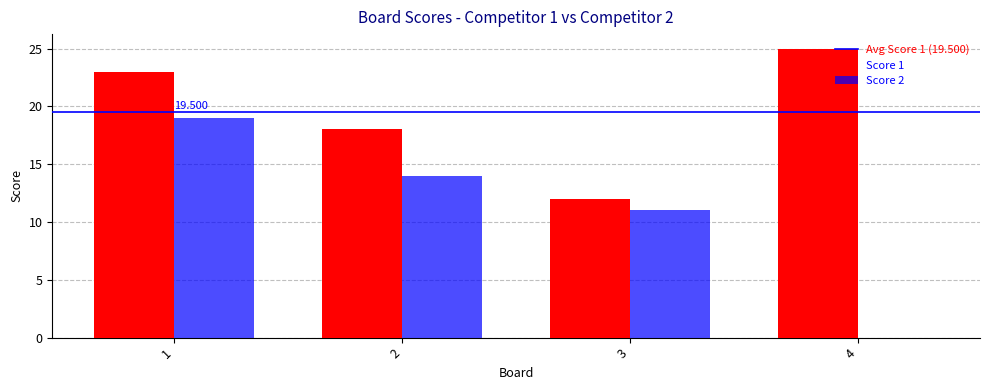

Which category has the highest value across all series?

4